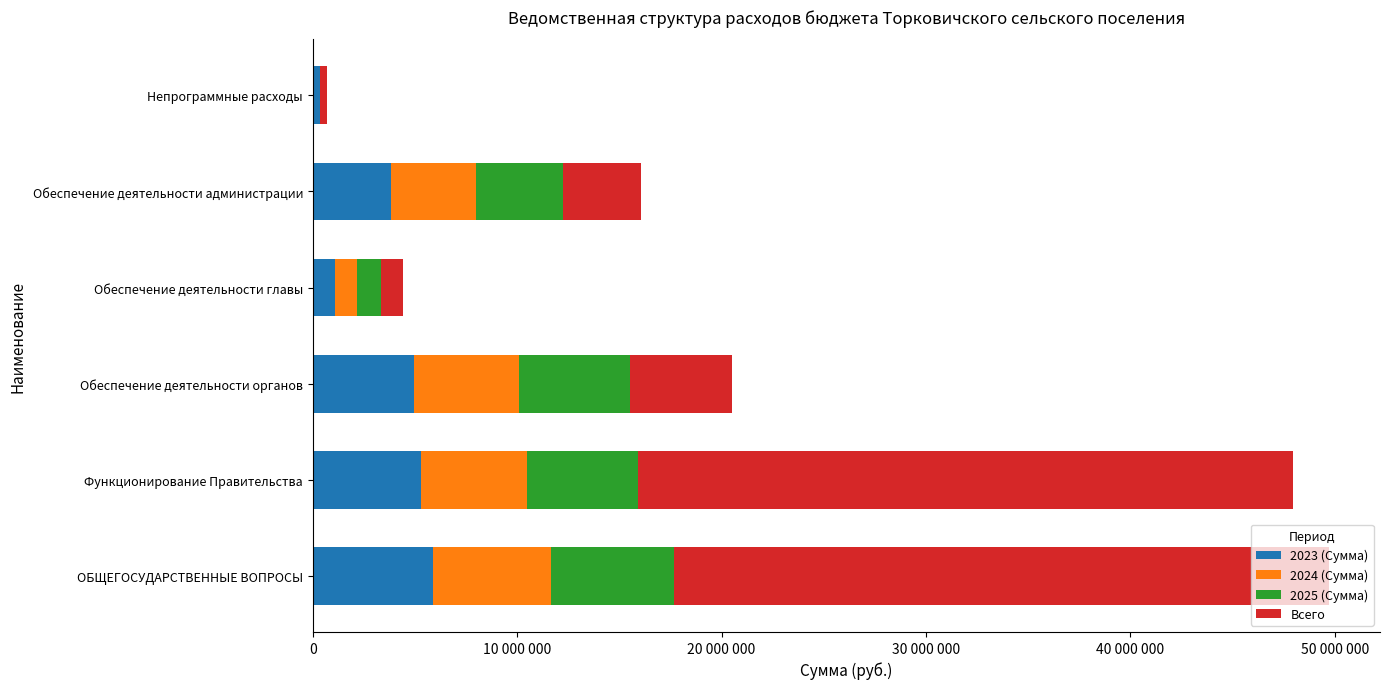

Which series has the largest total across all categories?

Всего